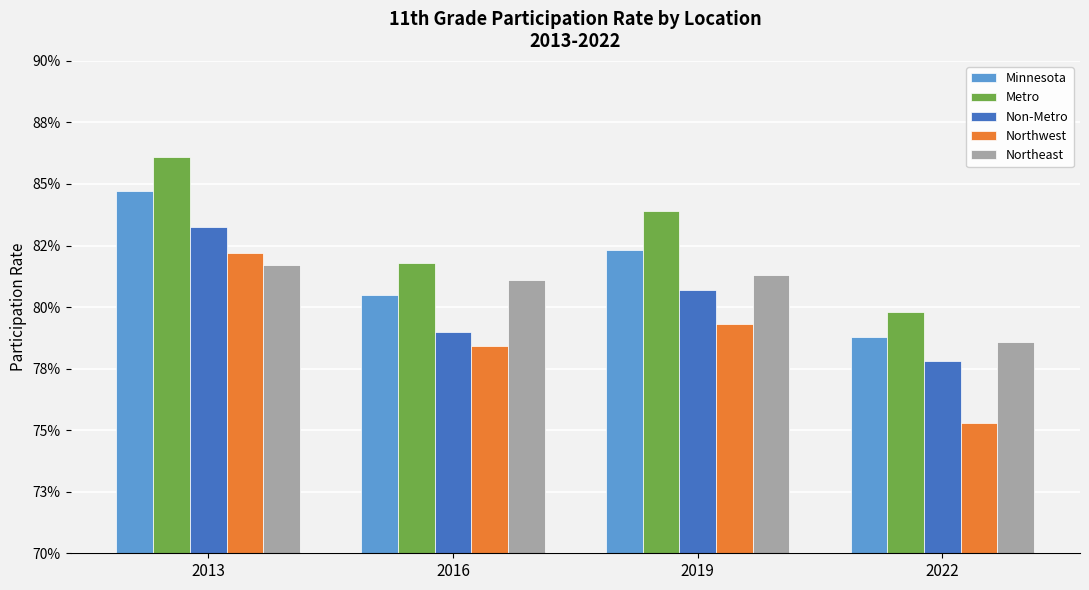

Are the bars horizontal?

No